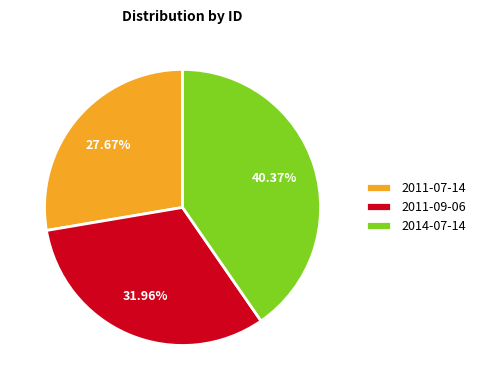

Approximately how many times larger is the value at 2014-07-14 compared to 2011-09-06?

1.3